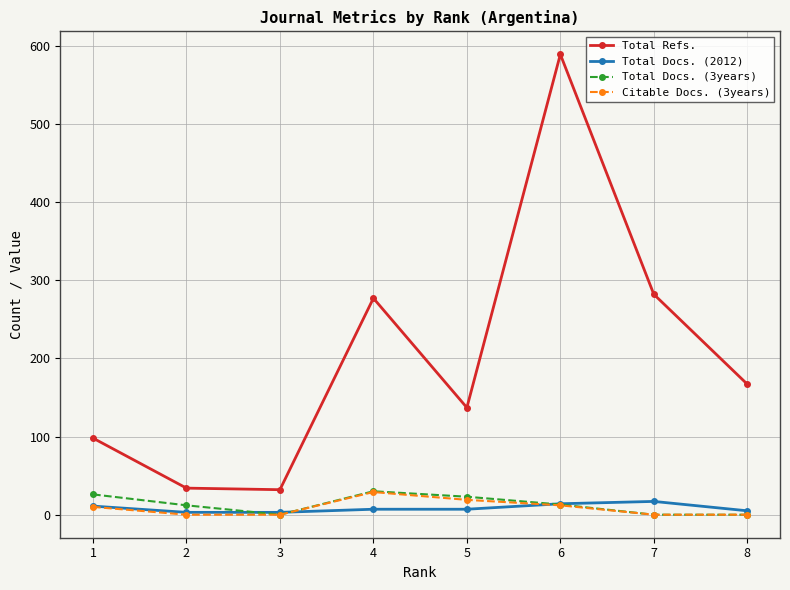

How many interior local peaks does the Total Docs. (3years) series have?

1